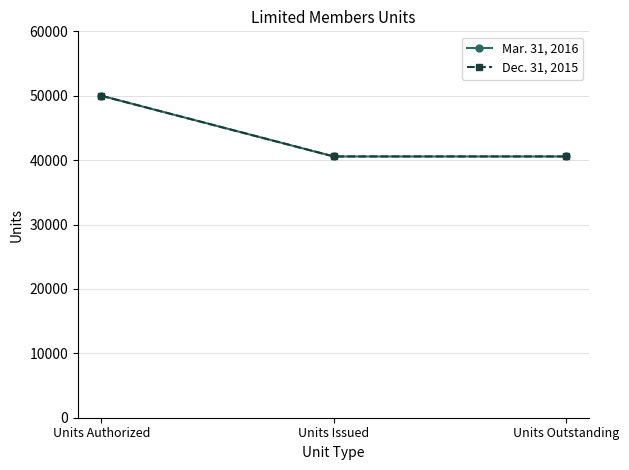

Reading right to left, list all the values displayed in this chart.

Mar. 31, 2016: Units Outstanding=40570	Units Issued=40570	Units Authorized=50000
Dec. 31, 2015: Units Outstanding=40570	Units Issued=40570	Units Authorized=50000